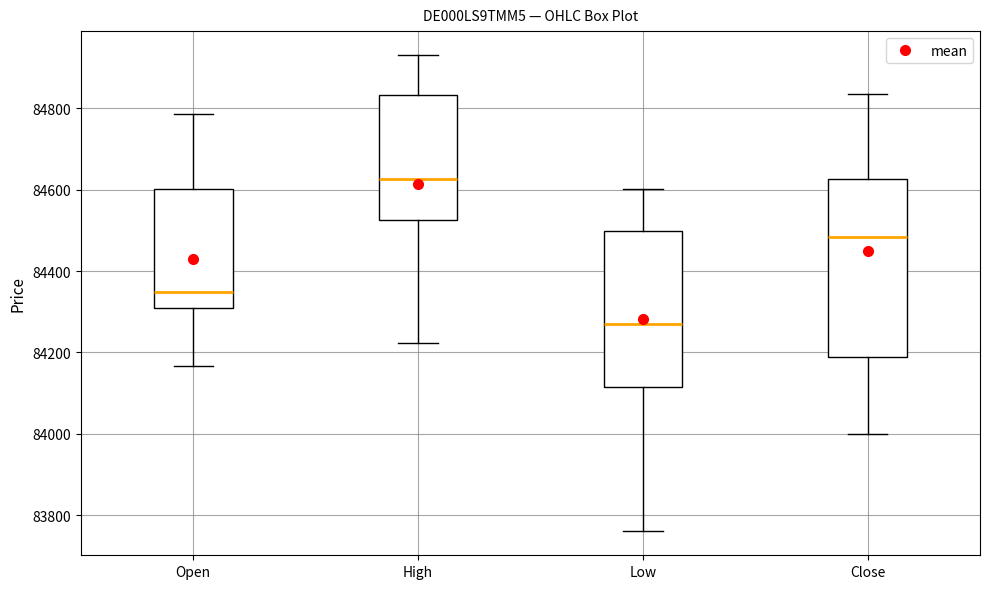

Comparing the boxes themselves (not the whiskers), which one is the tallest?

Close